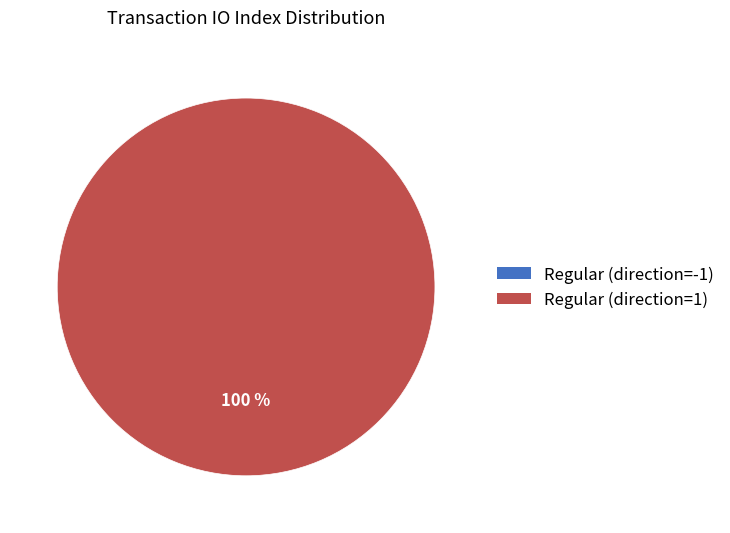

Which slice is the largest?

Regular (direction=1)